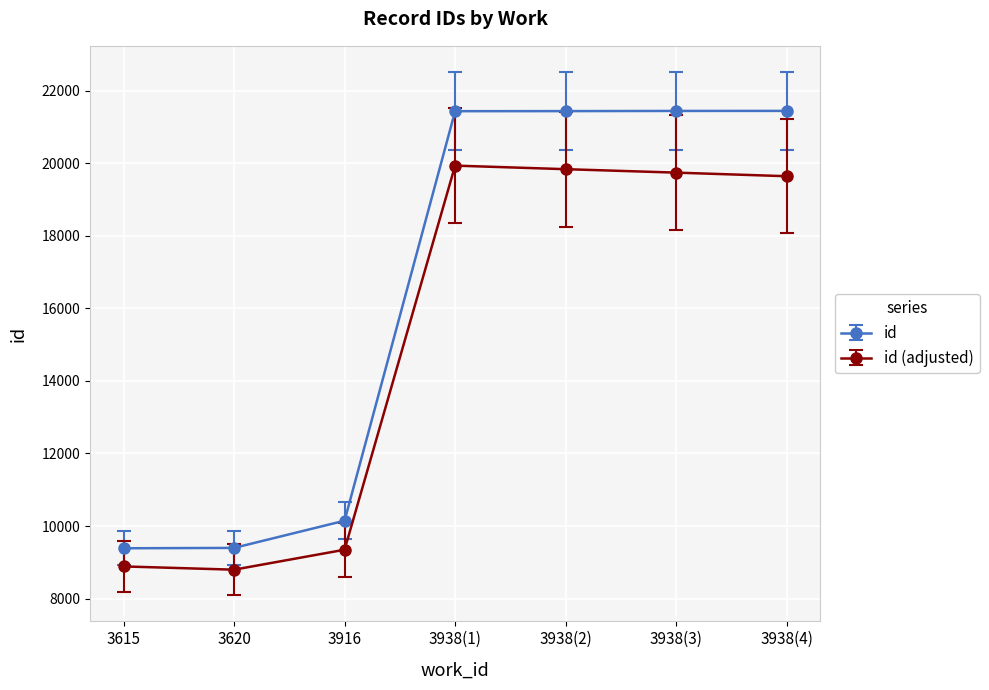

Is this an area chart (filled region under the line)?

No